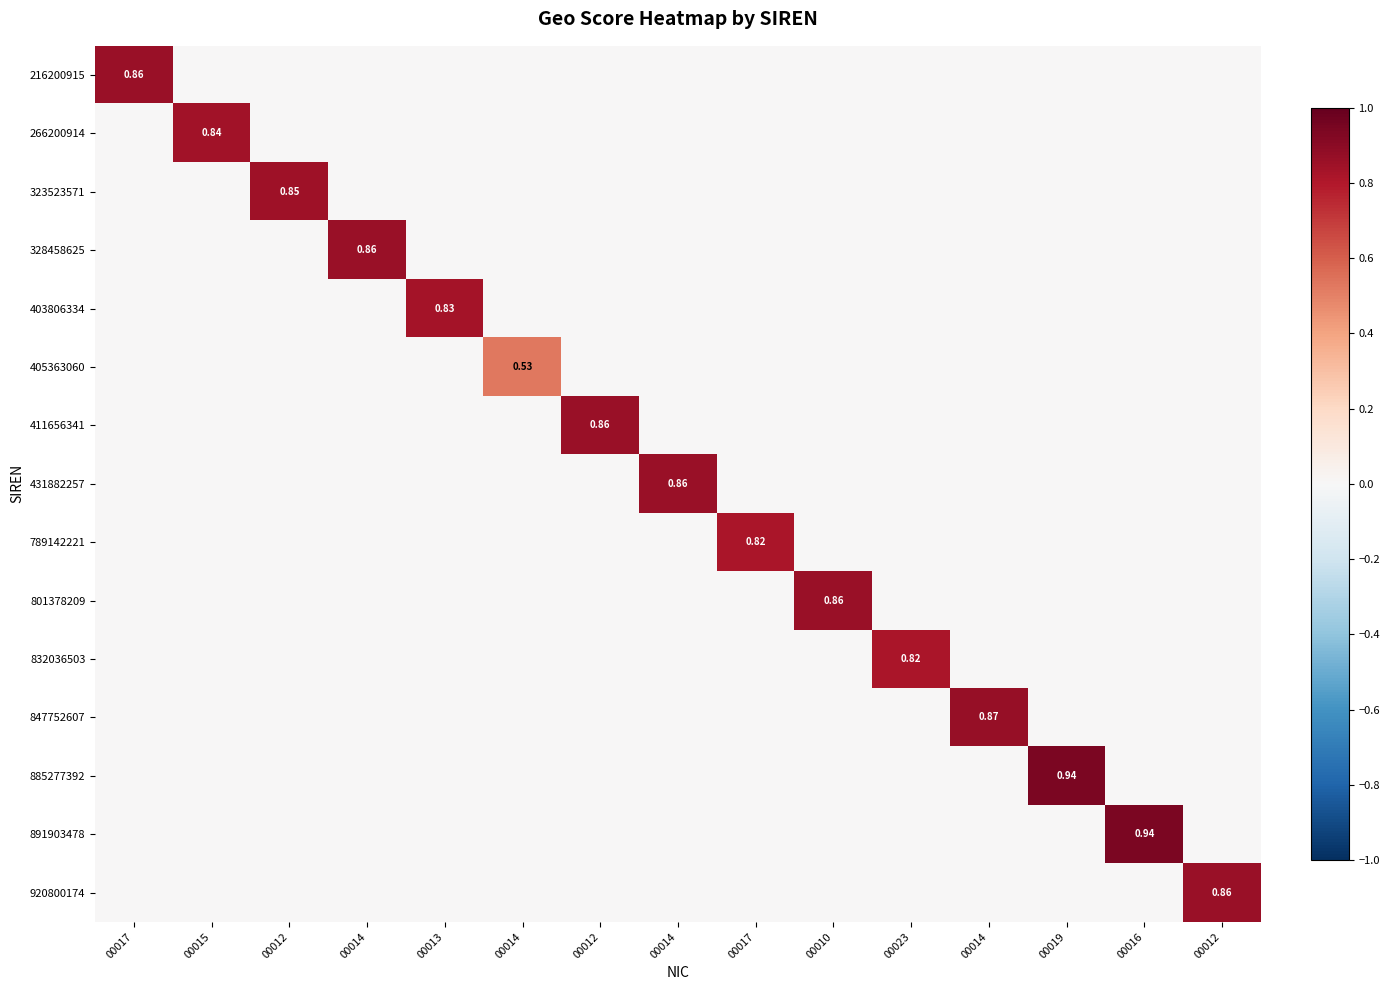

List the series in order of their peak value, lowest first.

405363060, 789142221, 832036503, 403806334, 266200914, 323523571, 216200915, 328458625, 411656341, 431882257, 801378209, 920800174, 847752607, 885277392, 891903478